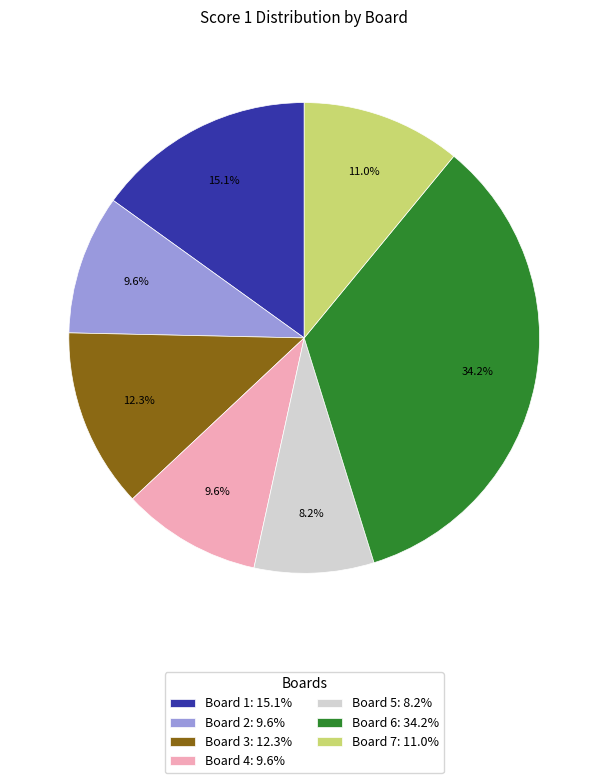

Is Board 7 the majority of the pie?

No